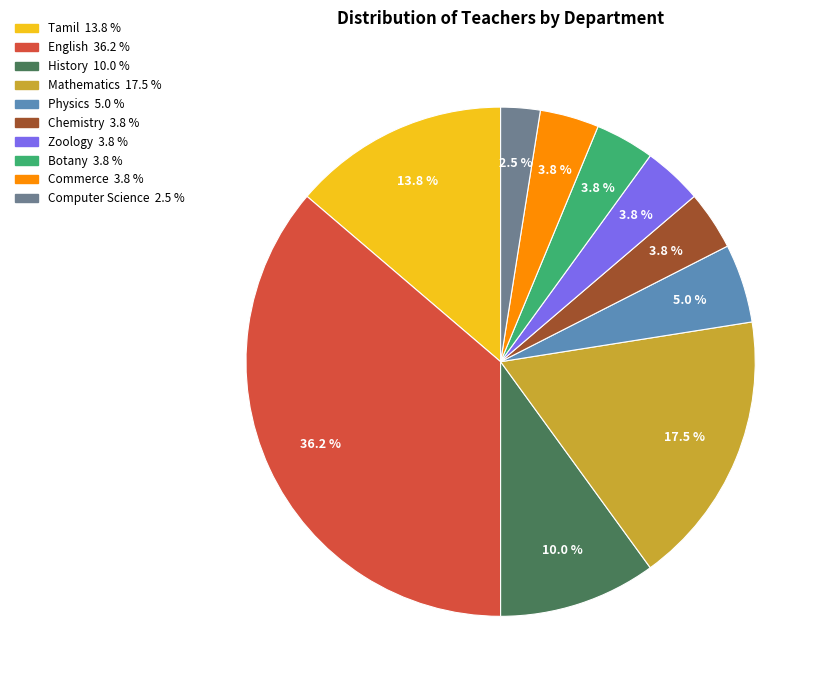

Which has a higher value, Botany or Mathematics?

Mathematics